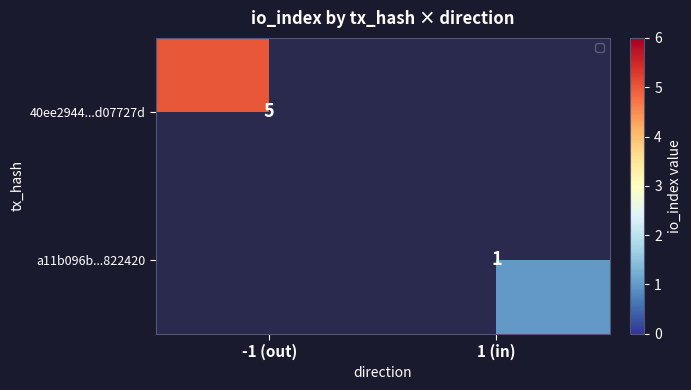

True or false: 40ee2944...d07727d has a value of 5 at -1 (out).

True